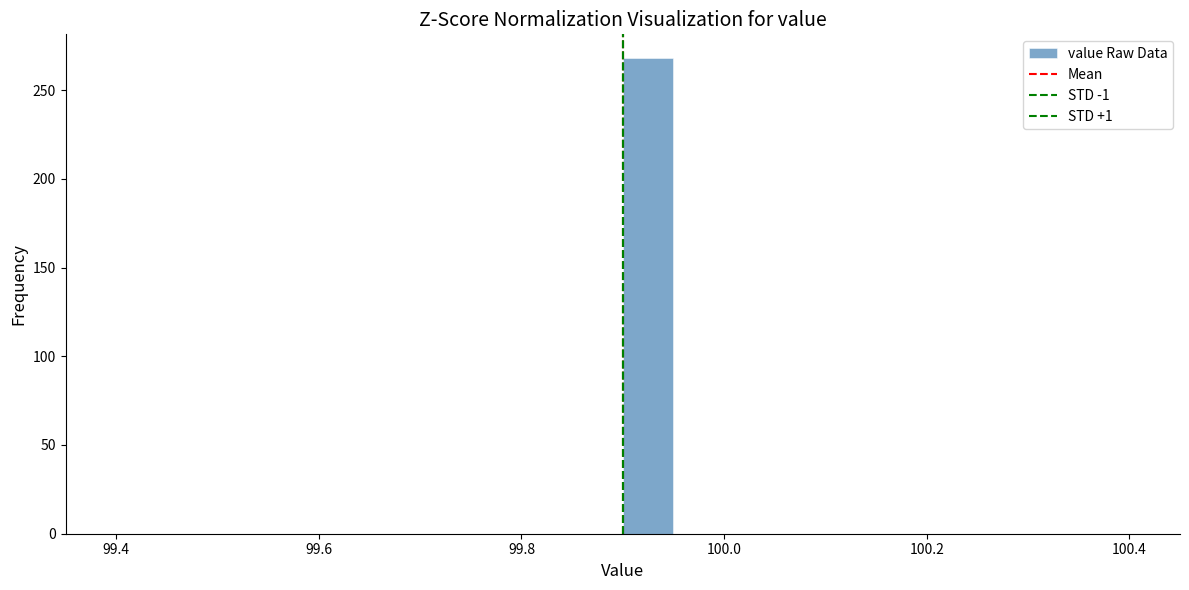

Read against the x-axis, roughly where is the centre of the tallest bar?

99.92